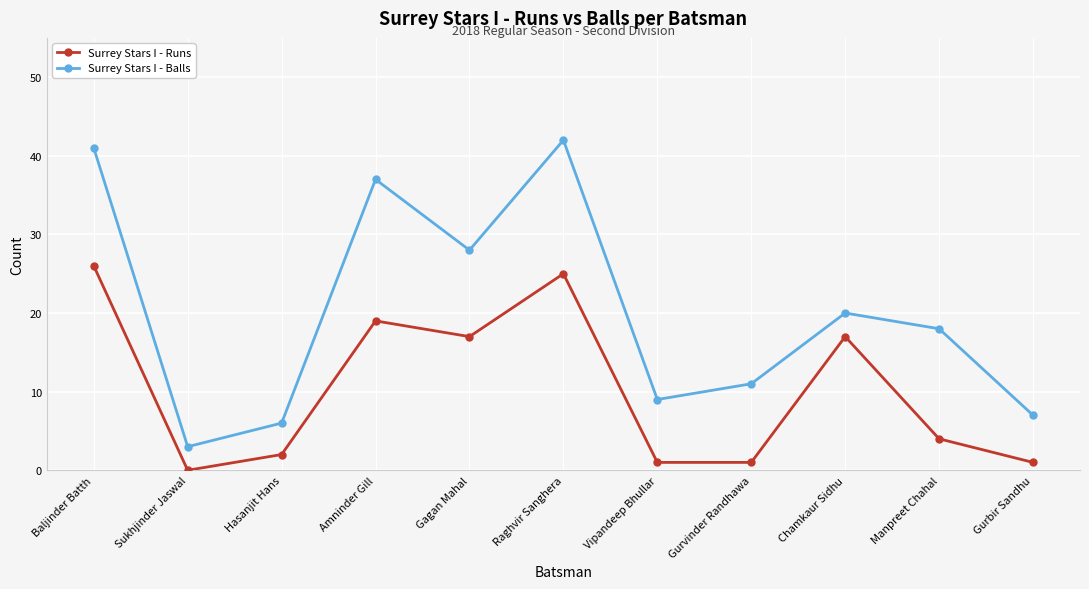

What is the spread (max minus min) of values at Vipandeep Bhullar?

8